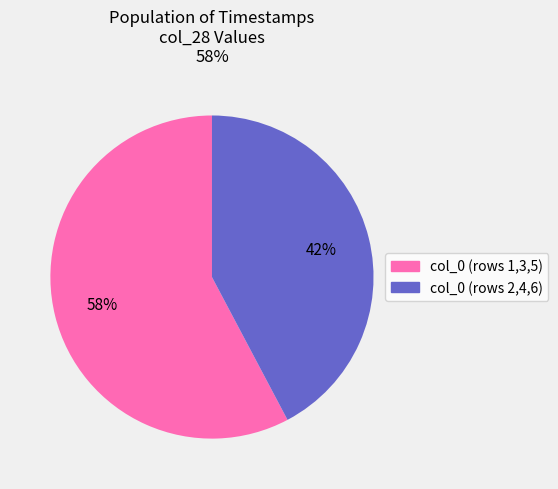

How many slices are in this pie chart?

2